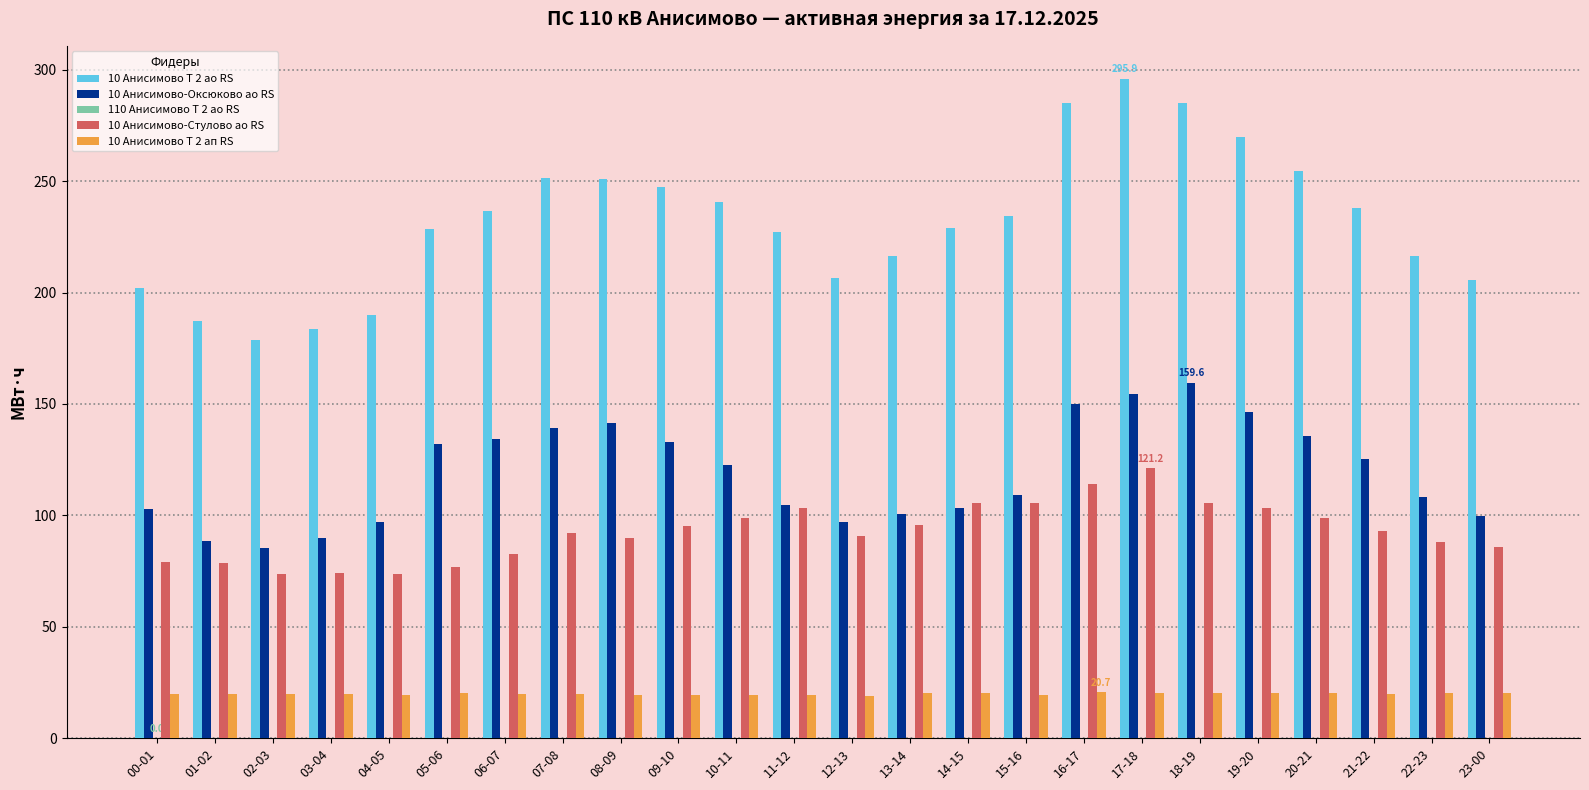

What is the approximate value of 10 Анисимово-Оксюково ао RS at 13-14?

100.4